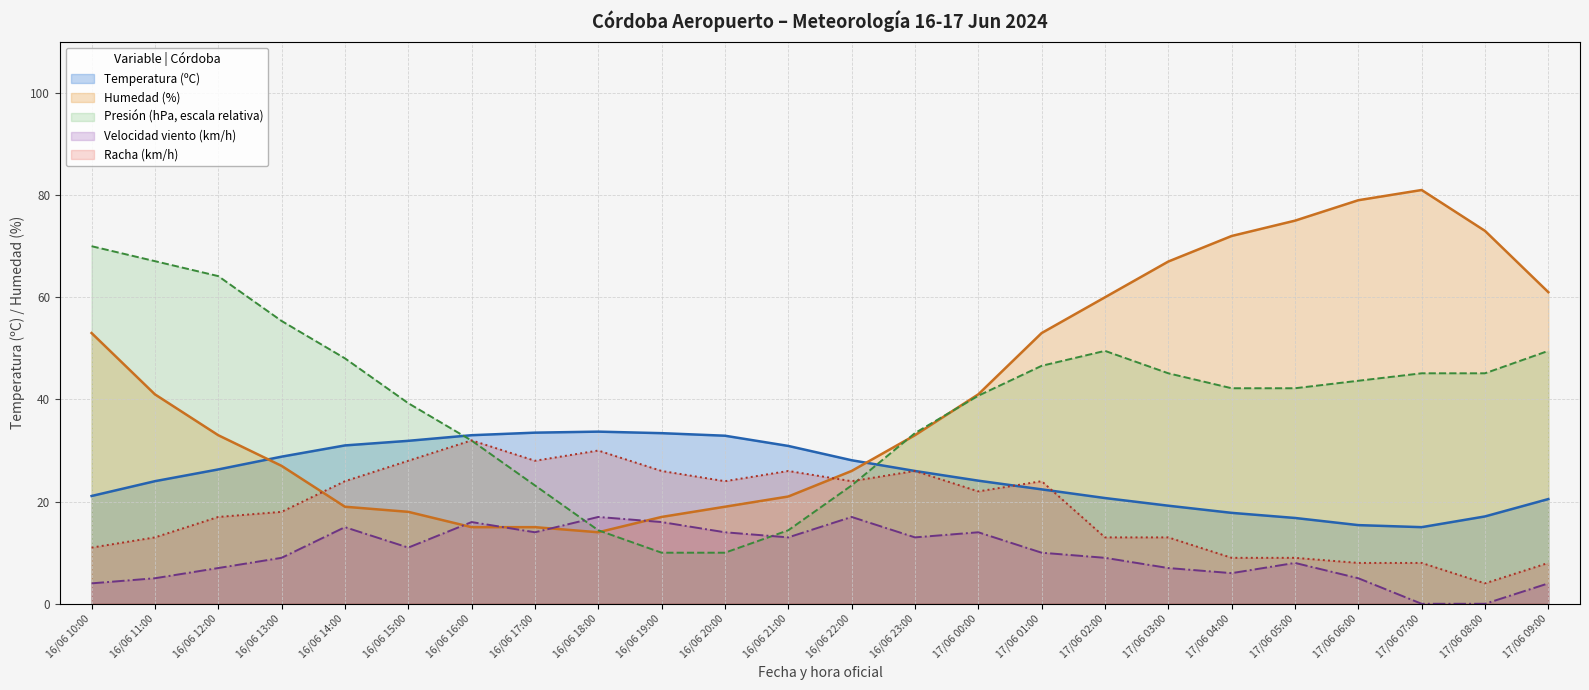

True or false: Humedad (%) has more than 0 interior local peaks.

True